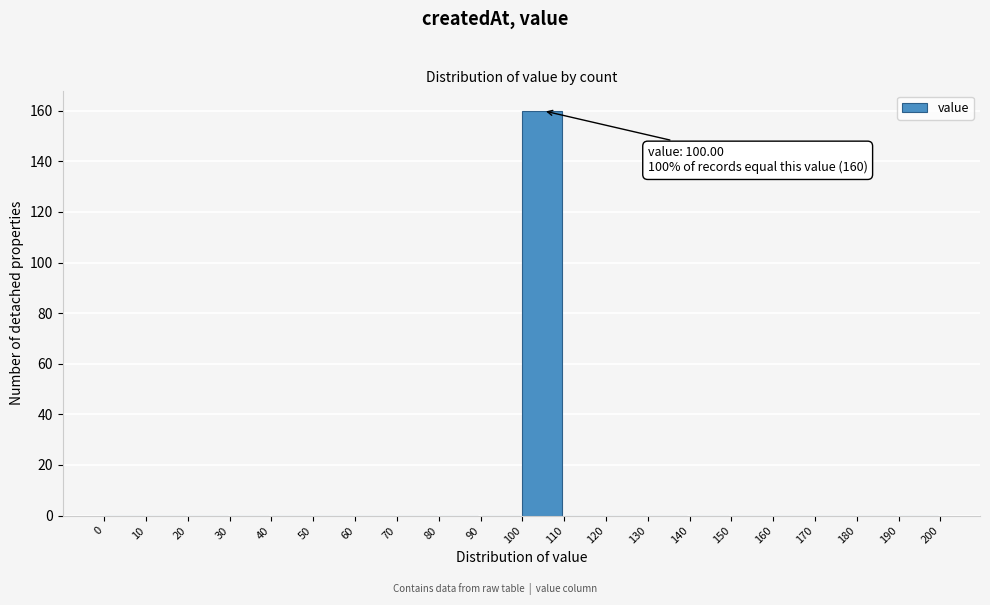

Over which range of the x-axis is the bar tallest?

100 to 110